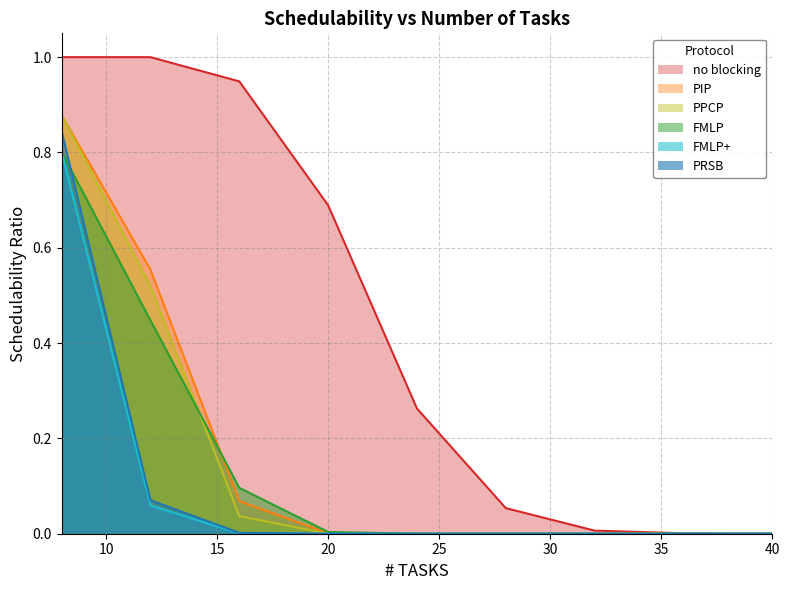

What is the difference between the highest and lowest values at 12?

0.9